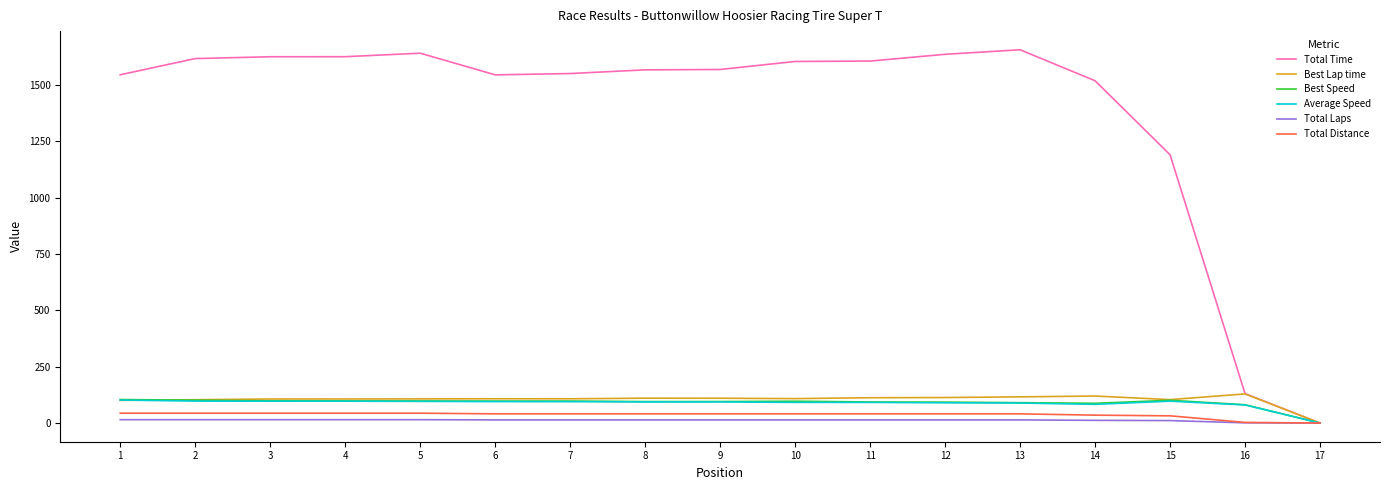

Is the value of Total Distance at 11 greater than the value of Total Time at 4?

No